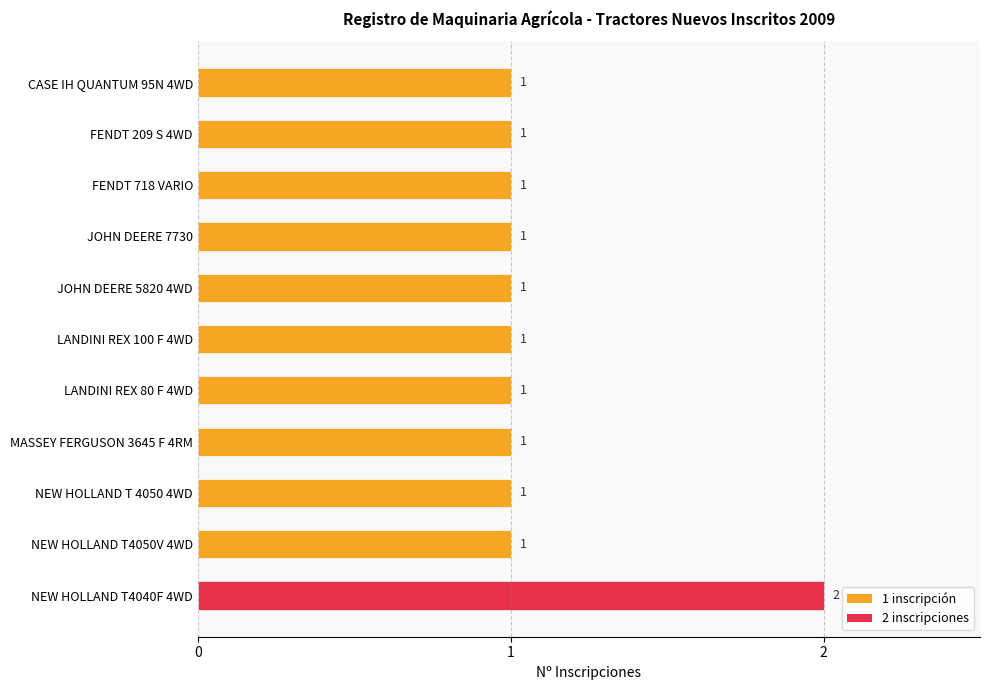

Reading top to bottom, list all the values displayed in this chart.

CASE IH QUANTUM 95N 4WD=1	FENDT 209 S 4WD=1	FENDT 718 VARIO=1	JOHN DEERE 7730=1	JOHN DEERE 5820 4WD=1	LANDINI REX 100 F 4WD=1	LANDINI REX 80 F 4WD=1	MASSEY FERGUSON 3645 F 4RM=1	NEW HOLLAND T 4050 4WD=1	NEW HOLLAND T4050V 4WD=1	NEW HOLLAND T4040F 4WD=2